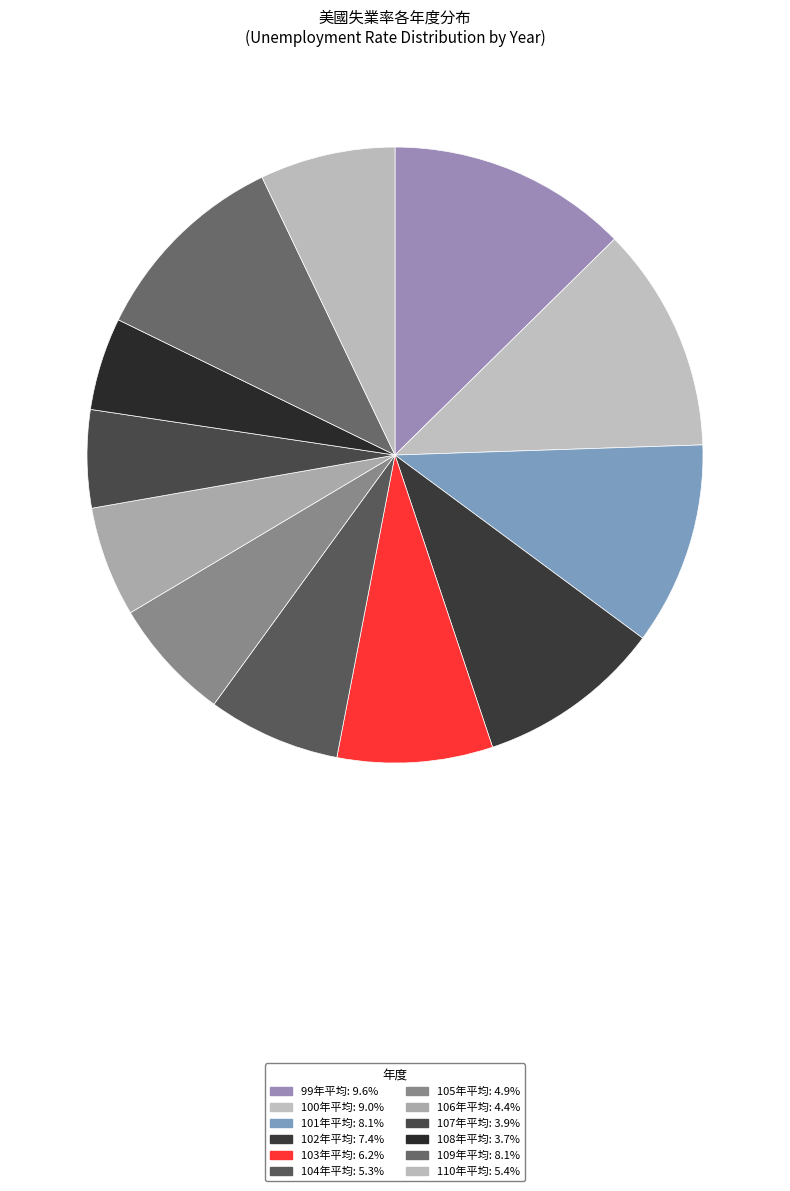

To the nearest percent, what portion does 106年平均 represent?

6%